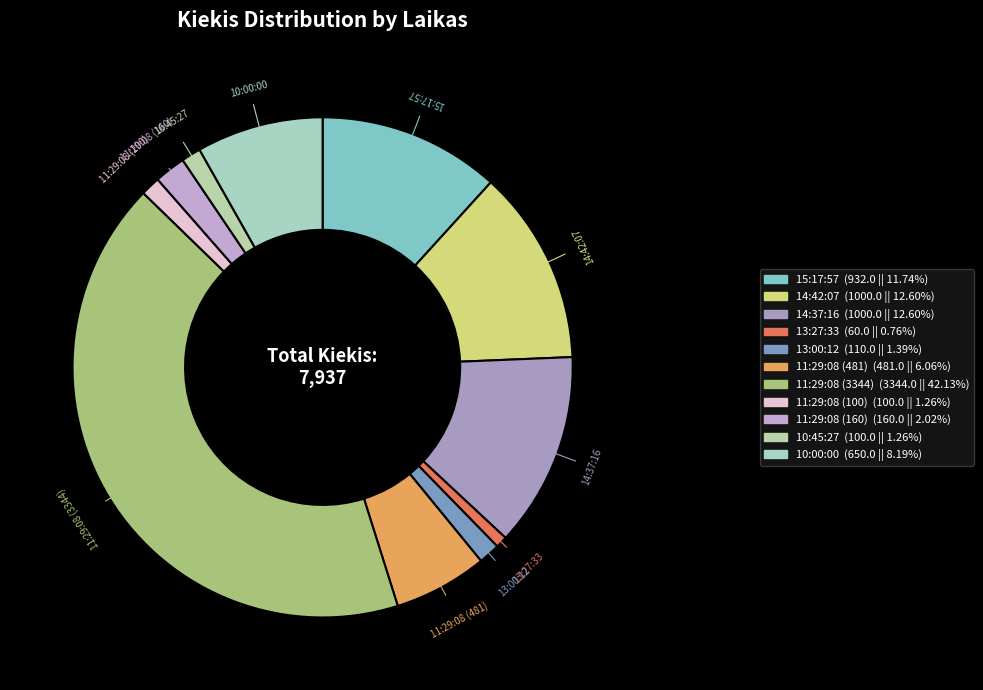

Do 14:37:16 and 10:45:27 together represent more than half of the pie?

No